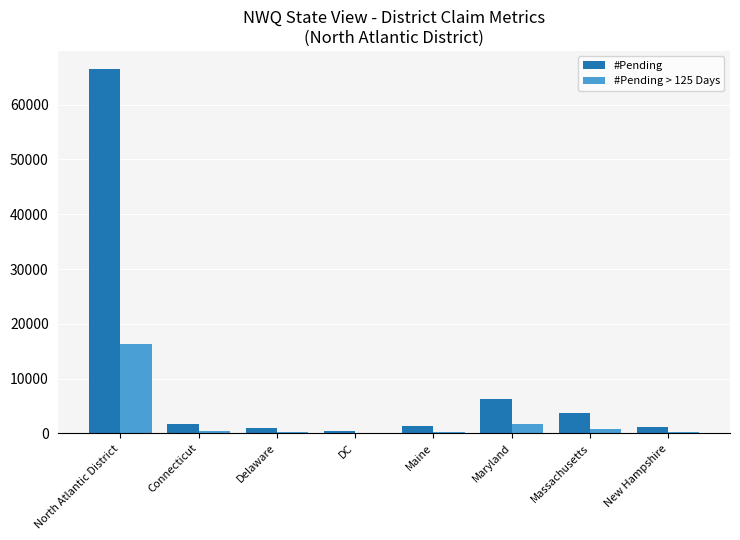

At which category is the sum across all series the highest?

North Atlantic District